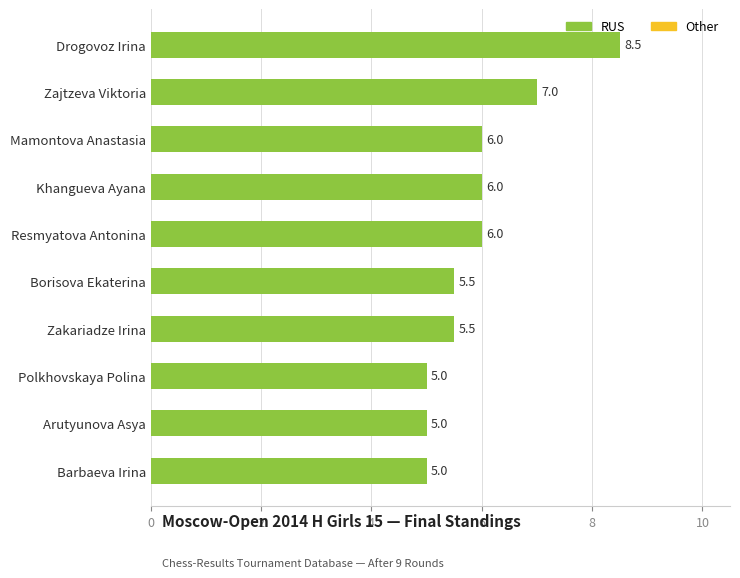

Are the bars horizontal?

Yes